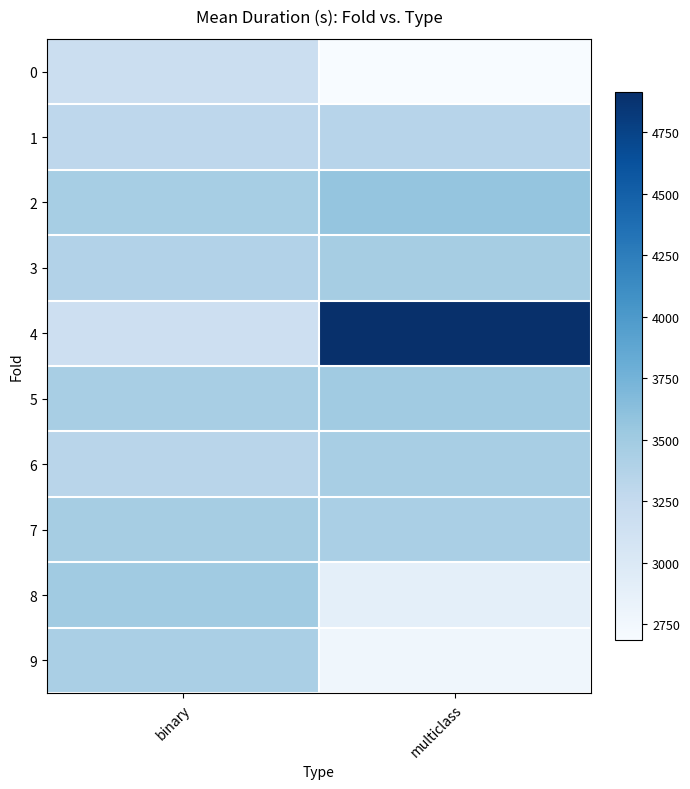

Which series has the largest range (max minus min)?

4